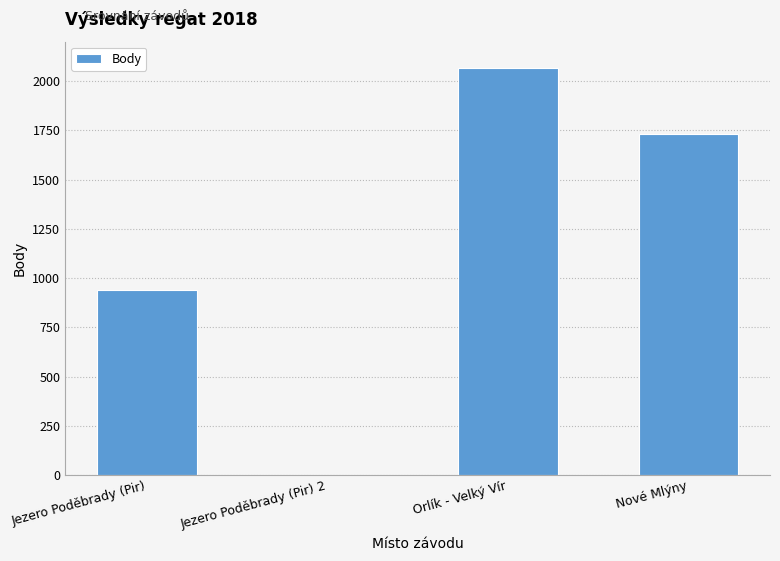

Reading left to right, transcribe all the data shown in this chart.

938	0	2064	1730